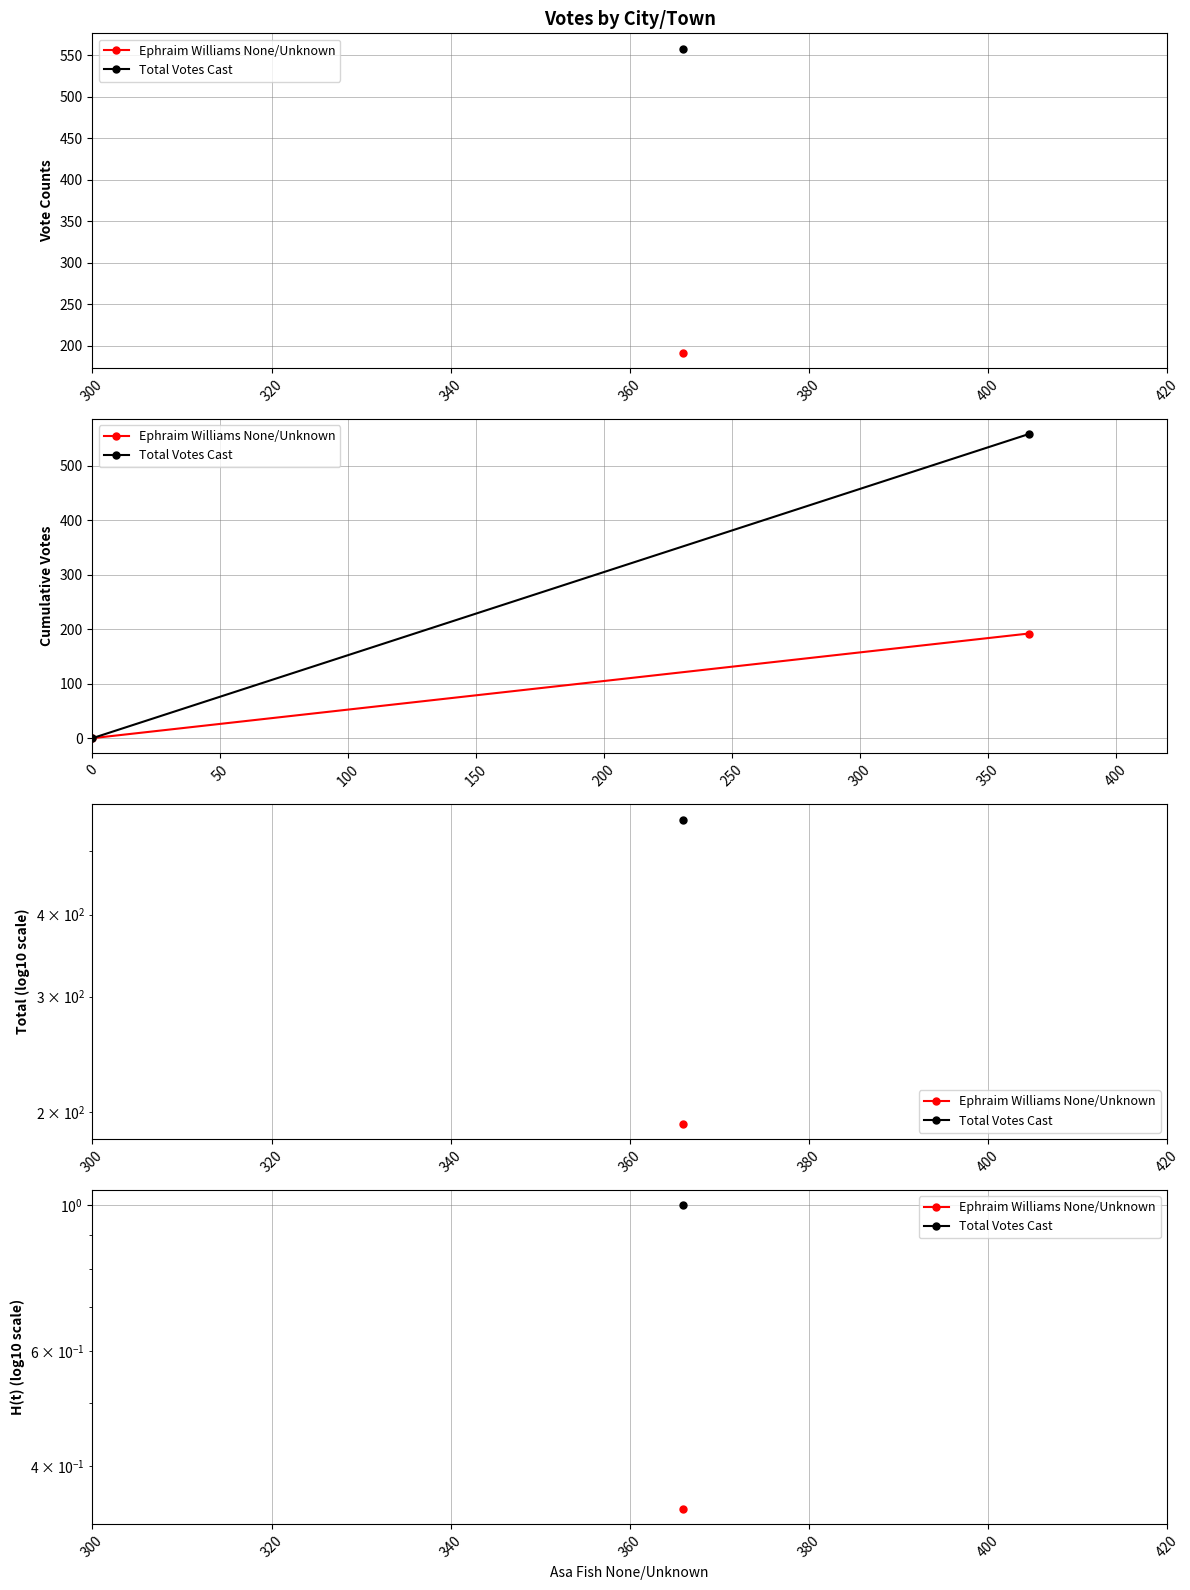

At how many categories does at least one series exceed 114?

1